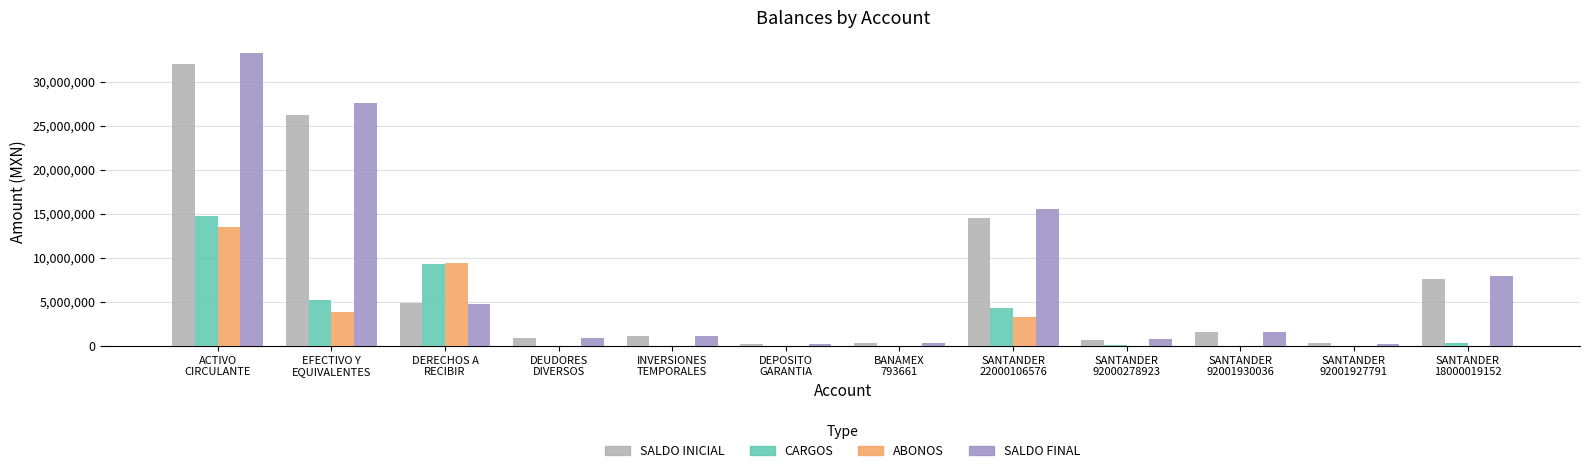

What is the sum of all SALDO FINAL values?

94269424.1